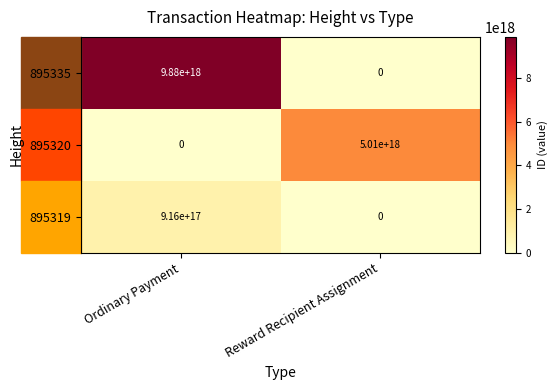

Count the number of categories in the chart.

2